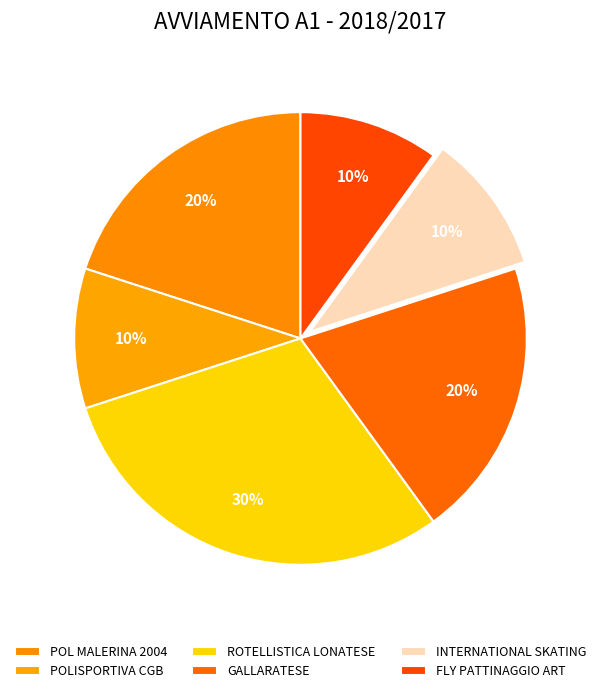

Rank the categories by value from highest to lowest.

ROTELLISTICA LONATESE, POL MALERINA 2004, GALLARATESE, POLISPORTIVA CGB, INTERNATIONAL SKATING, FLY PATTINAGGIO ART